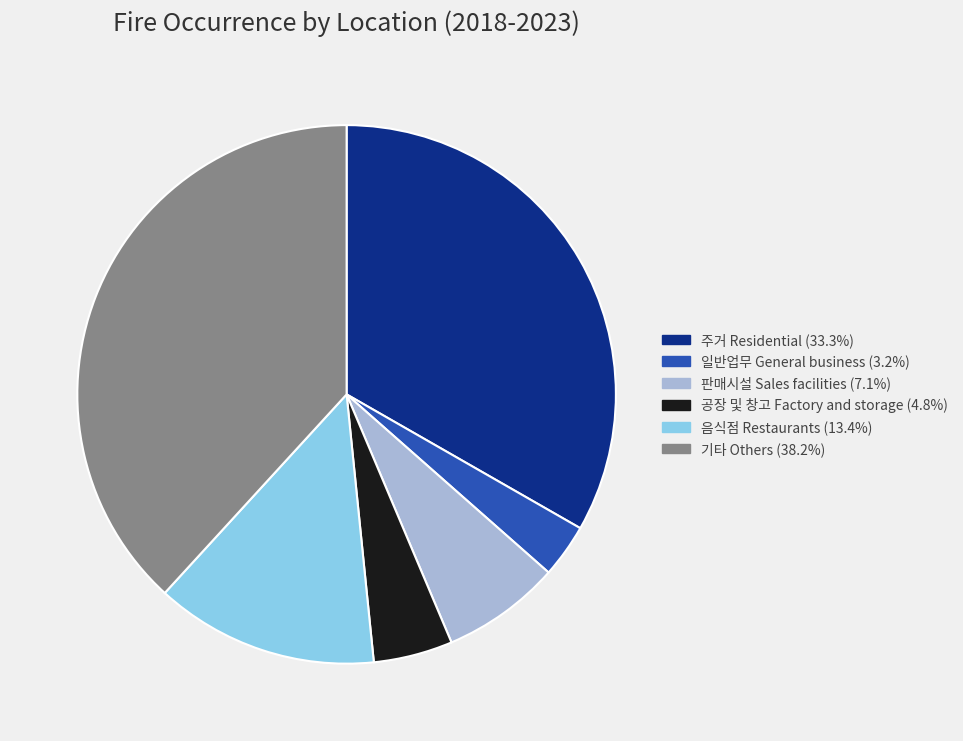

Do 음식점 Restaurants (13.4%) and 기타 Others (38.2%) together represent more than half of the pie?

Yes